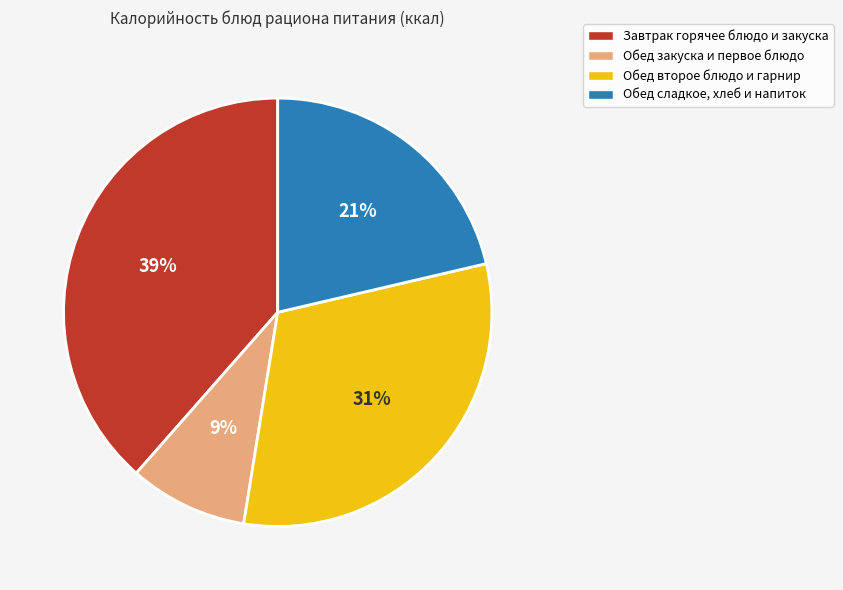

To the nearest percent, what is the difference between the largest and smallest slice percentages?

30%